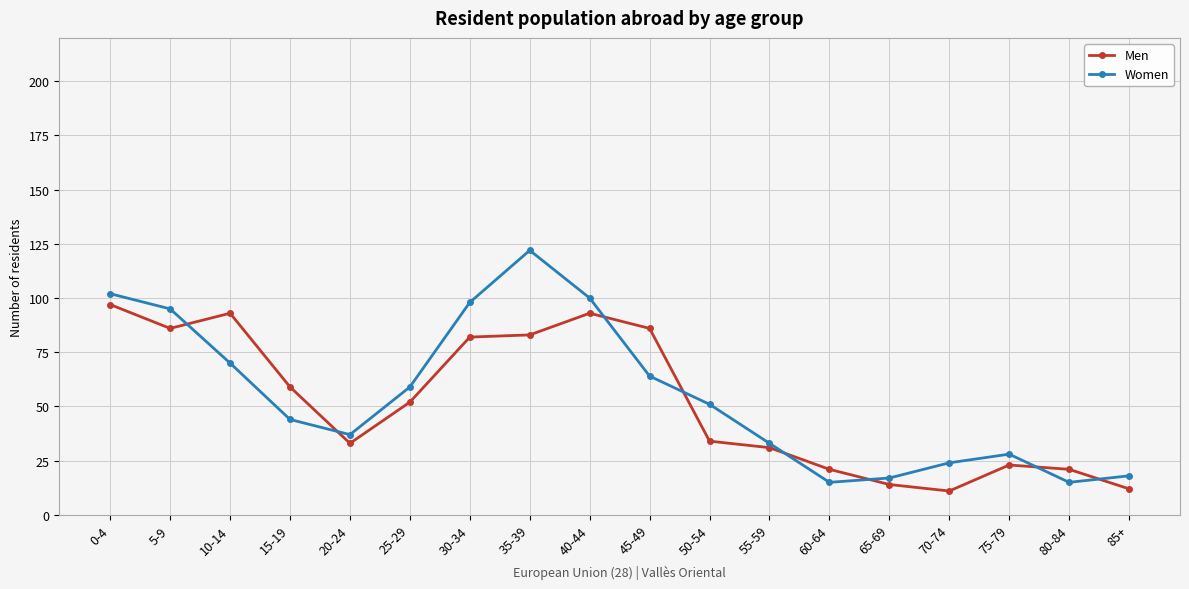

What is the difference between the second highest and minimum values in the Women series?

87